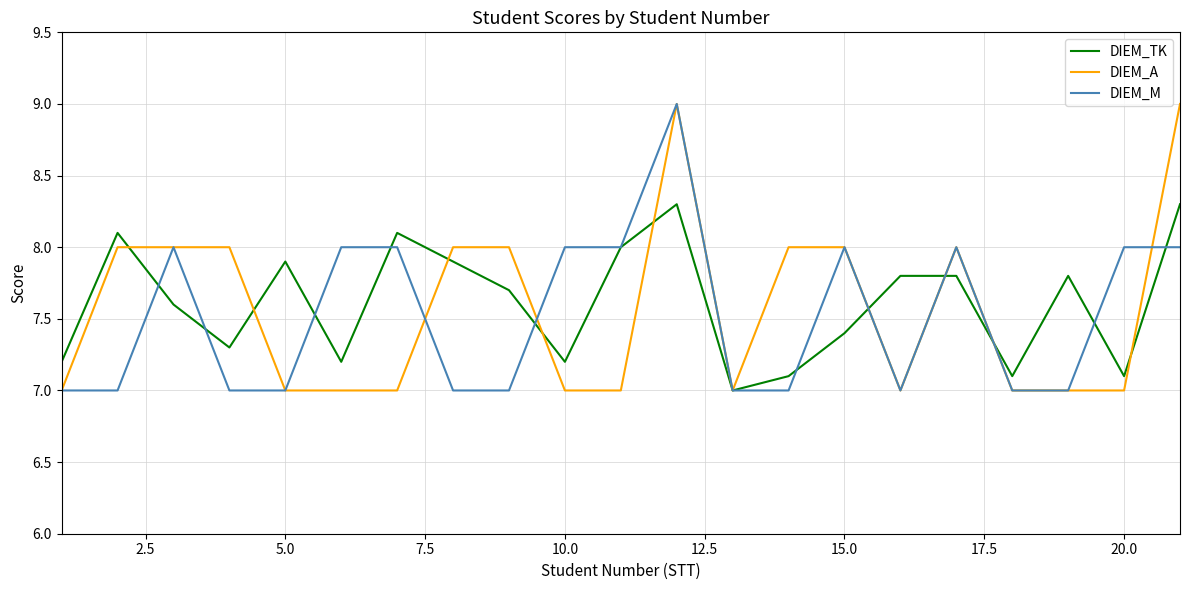

What is the maximum value shown in the chart?

9.0